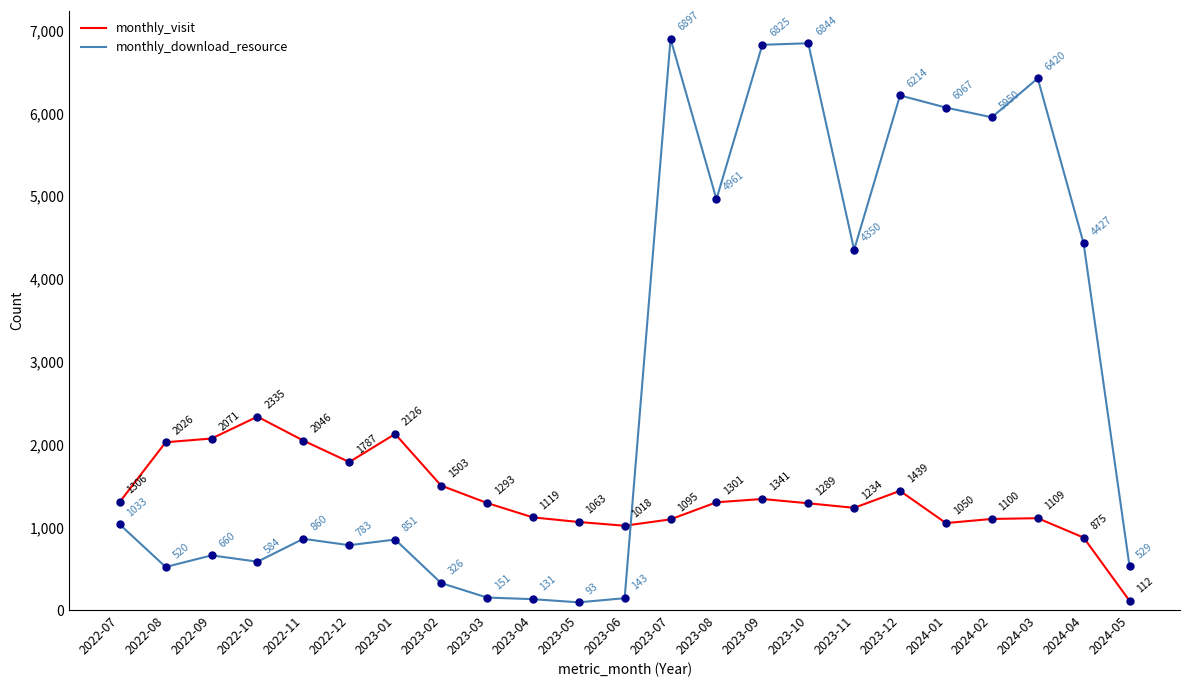

Is the value of monthly_visit at 2023-05 greater than the value of monthly_download_resource at 2023-11?

No